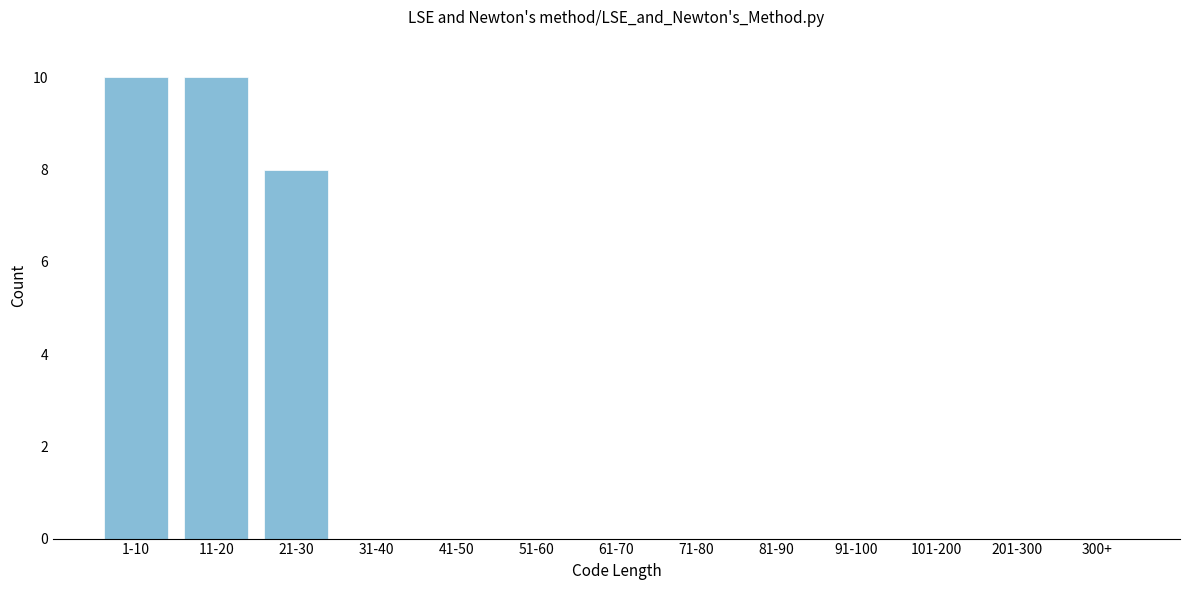

Reading right to left, what are all the values shown in this chart?

300+=0	201-300=0	101-200=0	91-100=0	81-90=0	71-80=0	61-70=0	51-60=0	41-50=0	31-40=0	21-30=8	11-20=10	1-10=10